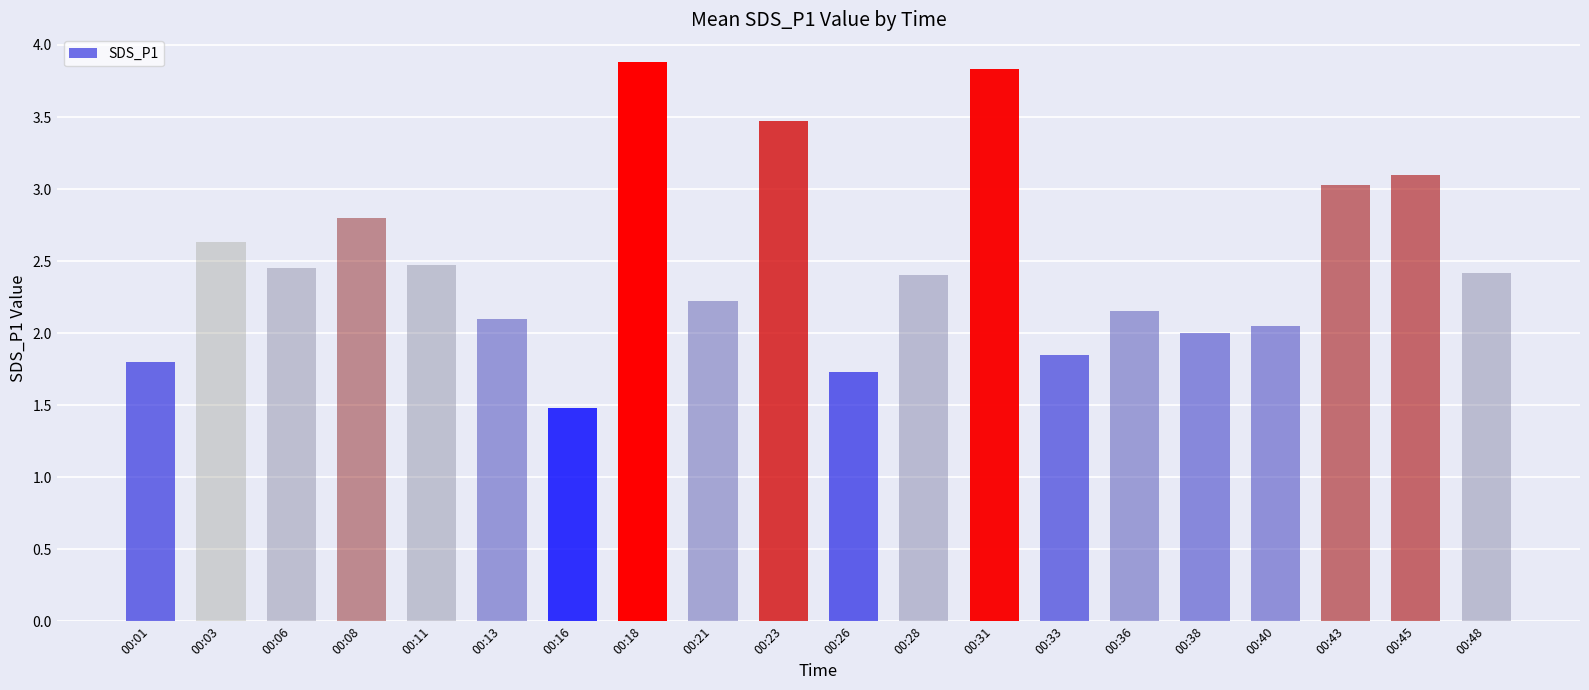

Does the chart contain stacked bars?

No